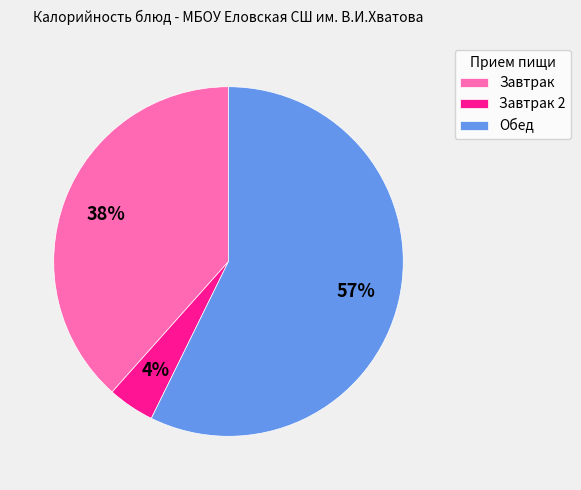

Is it true that Завтрак 2 is 4% of the pie?

True